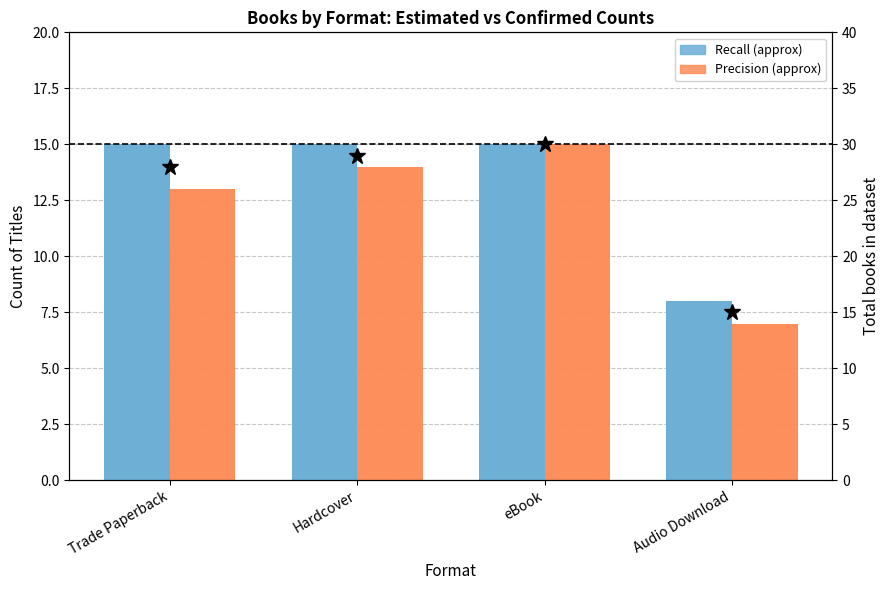

What is the average value of the Trade Paperback count series?

13